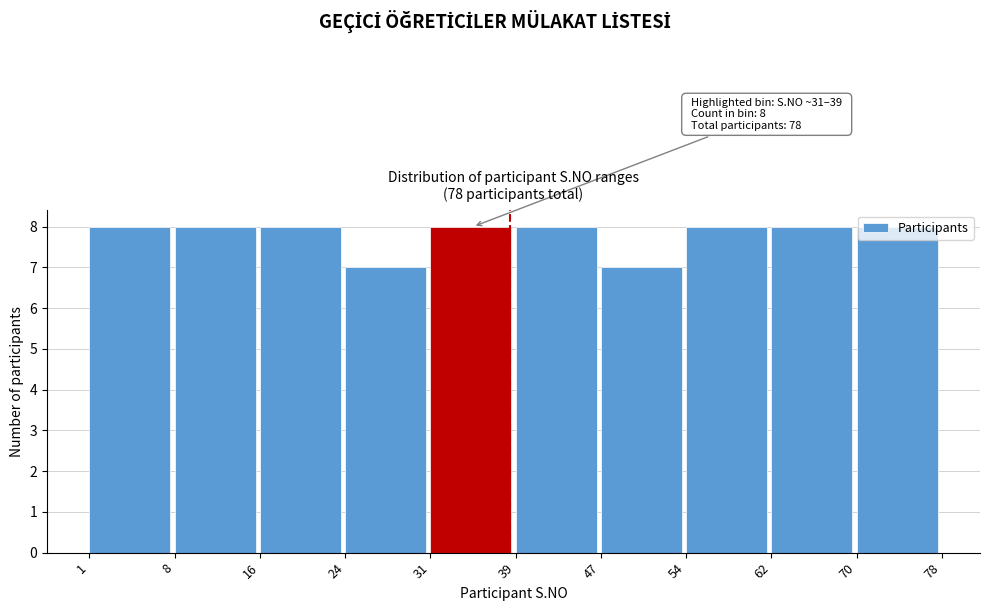

What is the minimum value shown in the chart?

7